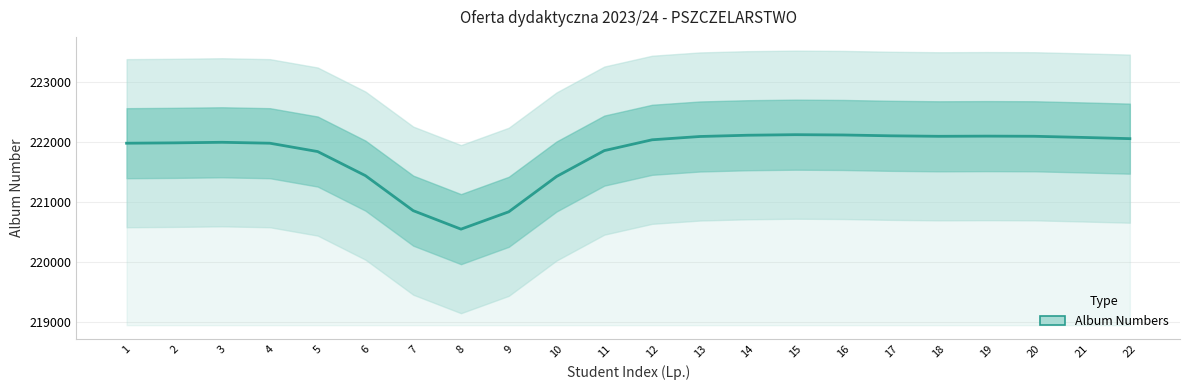

What is the sum of all values?

4879870.0